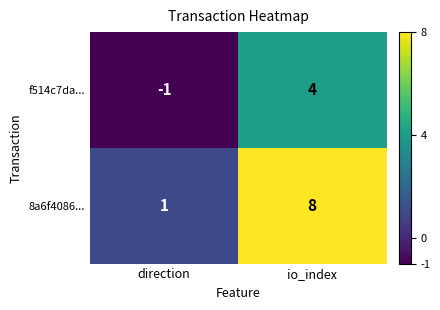

Reading left to right, what are all the values shown in this chart?

f514c7da...: -1	4
8a6f4086...: 1	8